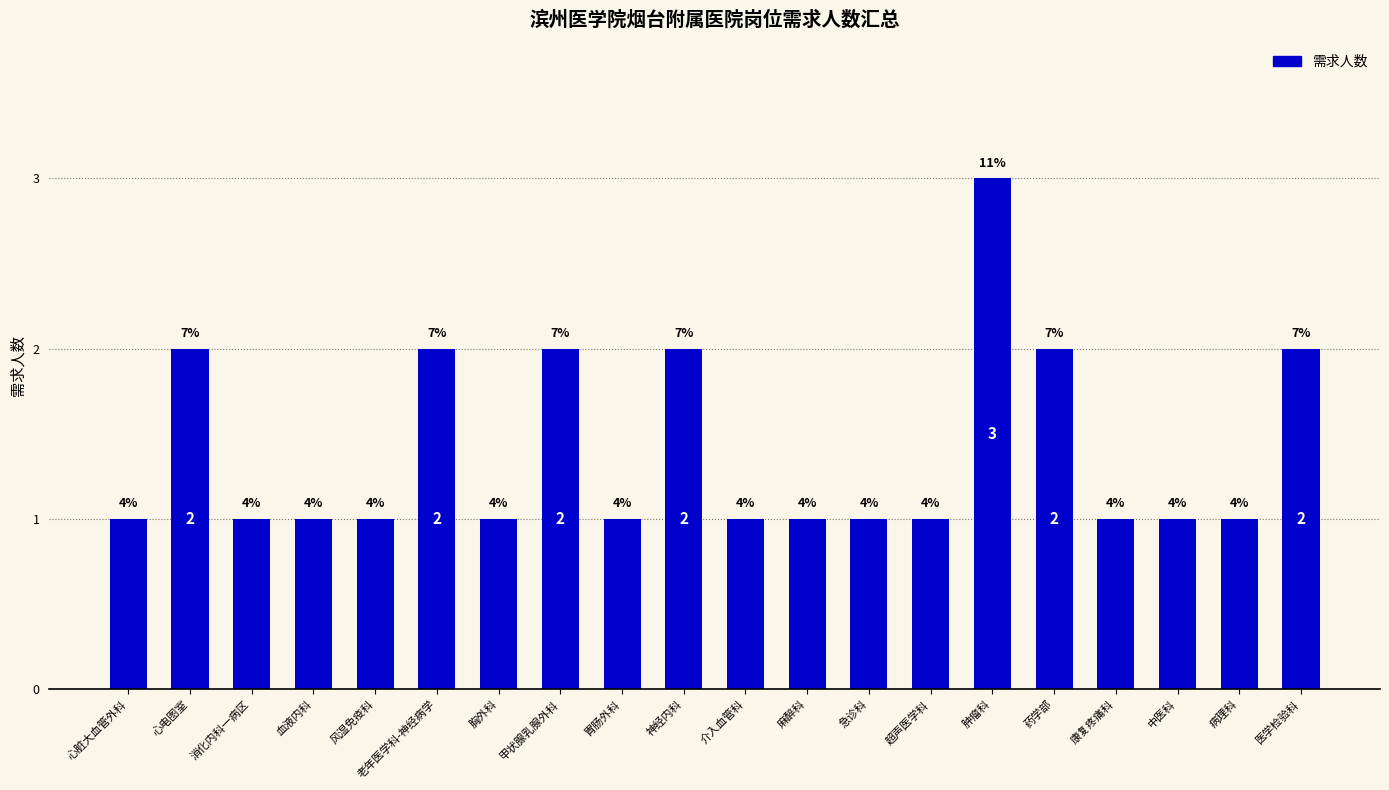

How many bars are there in total?

20